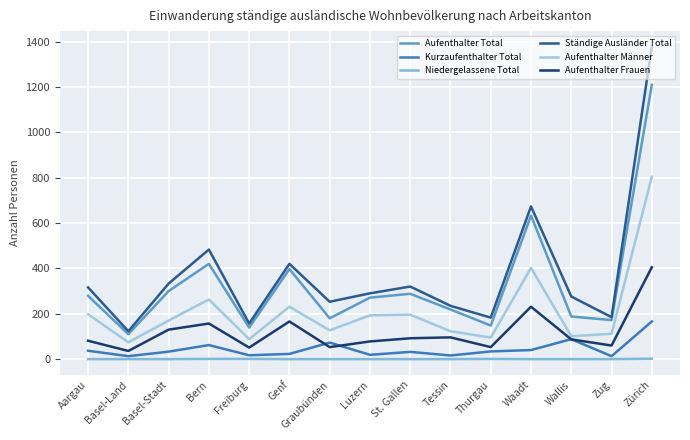

True or false: Aufenthalter Total and Aufenthalter Männer cross at least once.

False